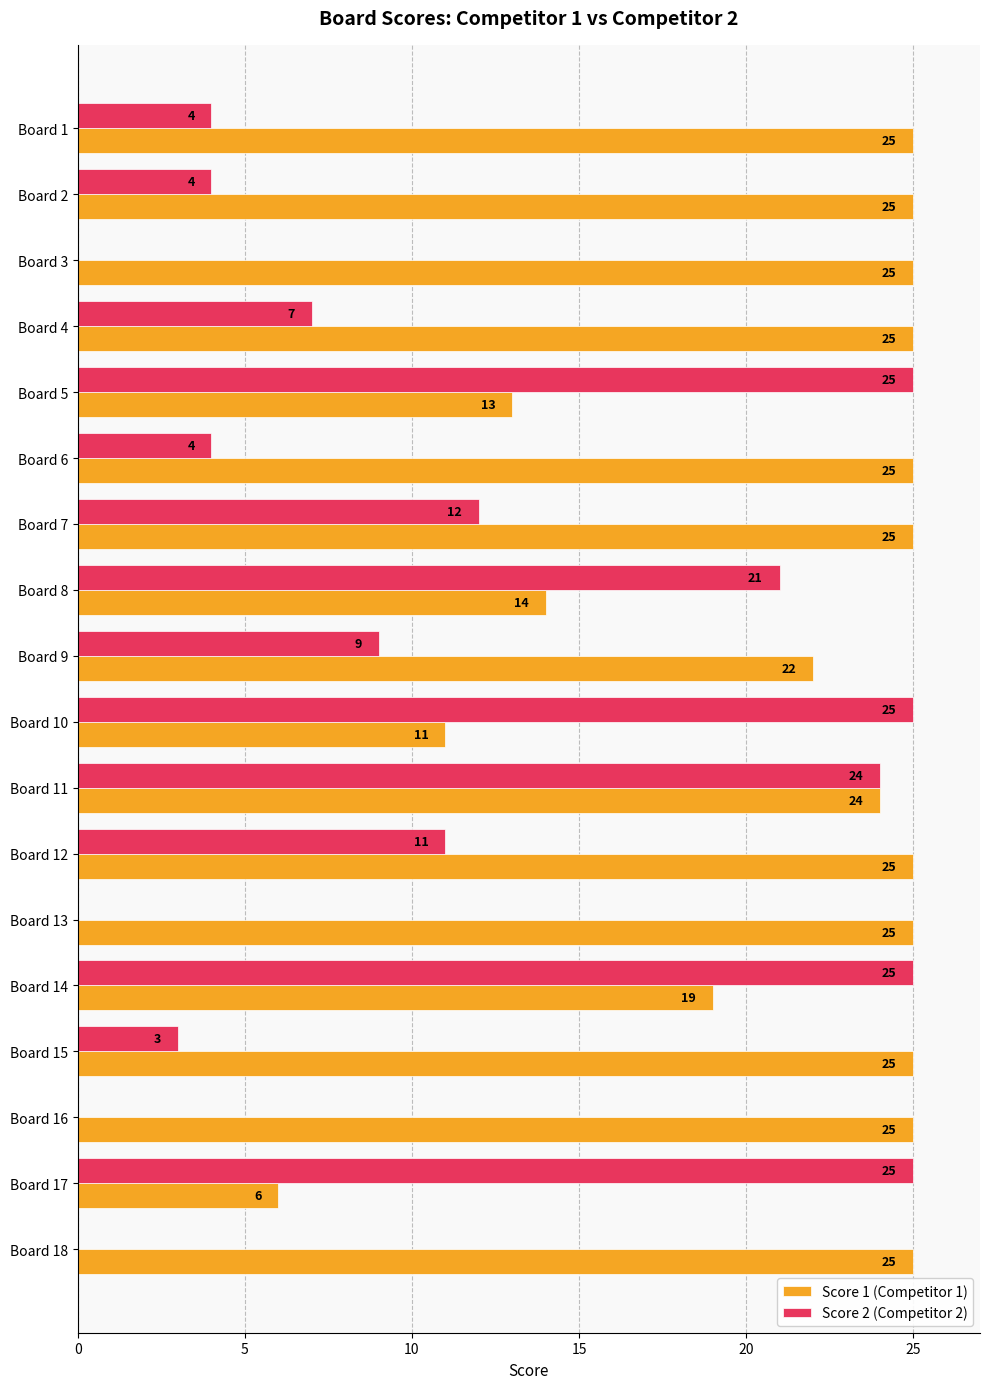

How many data points does each series have?

18